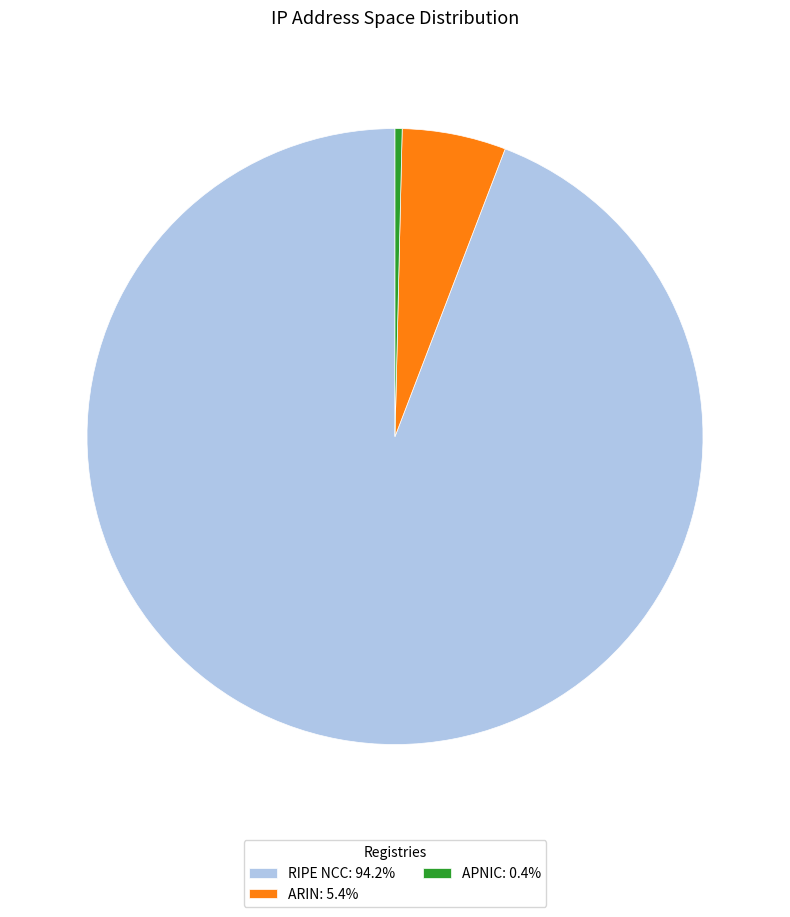

What is the ratio of the value at ARIN: 5.4% to the value at APNIC: 0.4%?

14.7